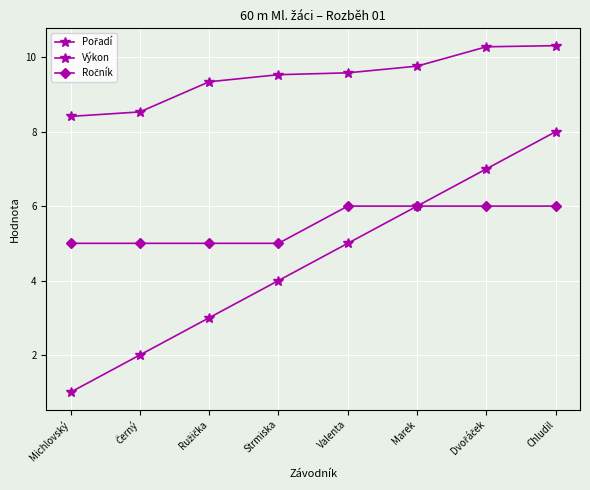

How many values in the Výkon series are below 9?

2